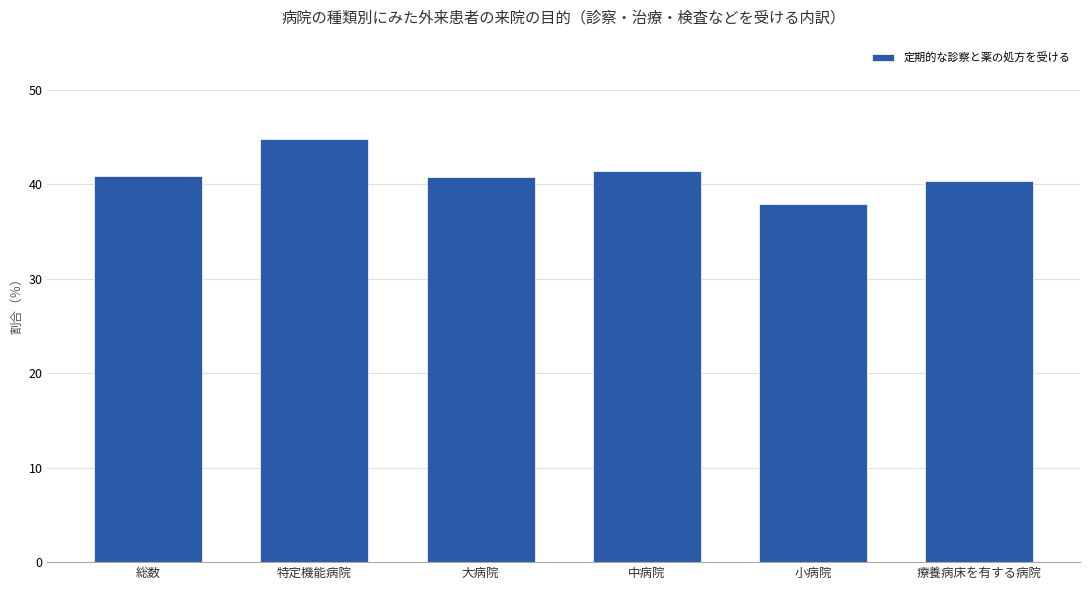

Which label corresponds to the smallest value in the chart?

小病院